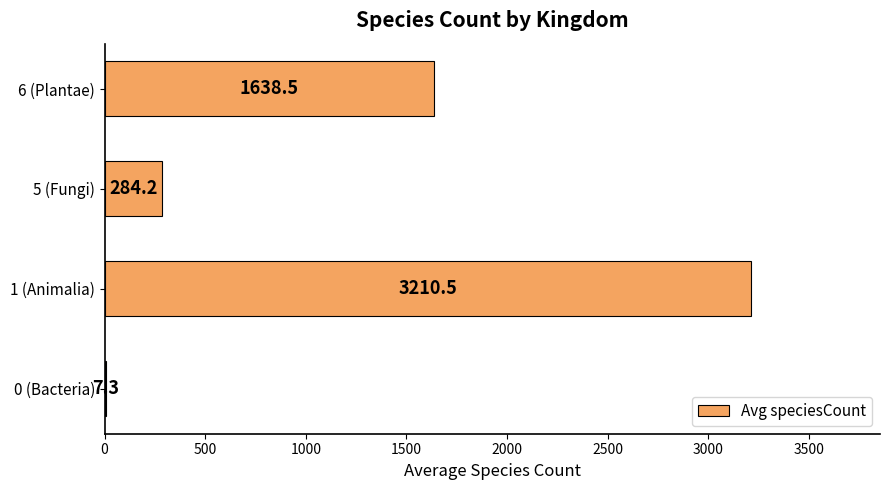

What is the change in value from 1 (Animalia) to 5 (Fungi)?

-2926.3